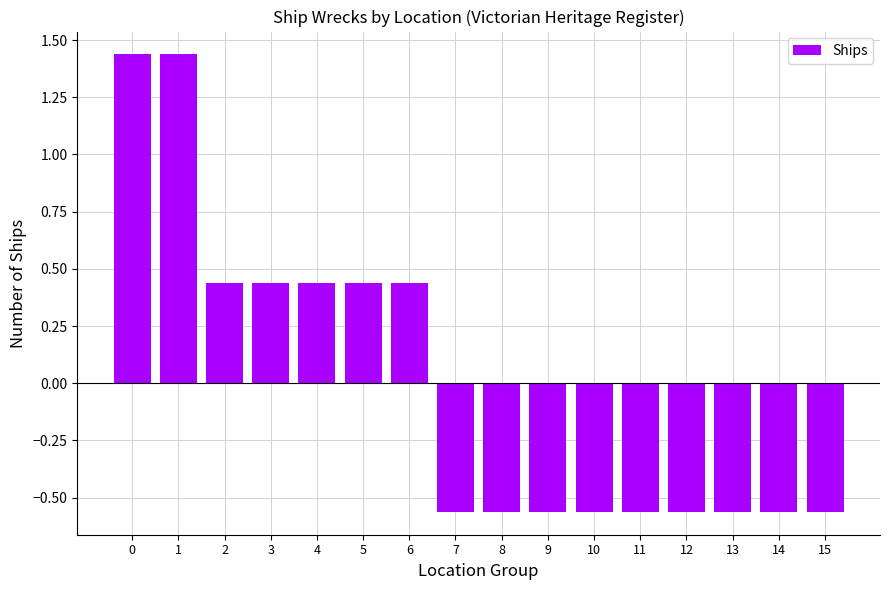

Count the values in the range 0 to 1.

5